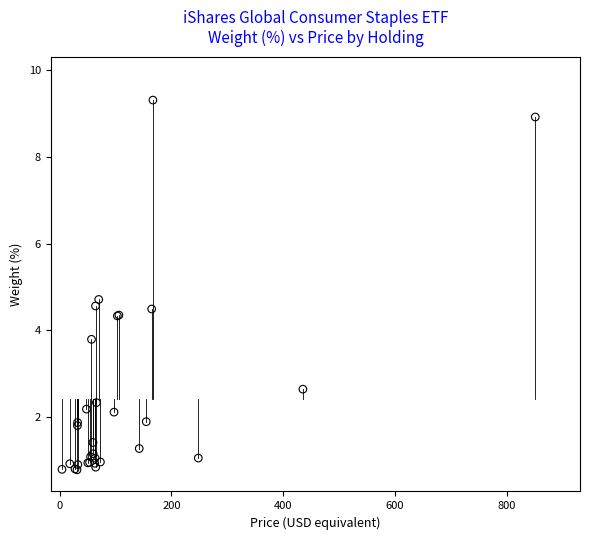

What Y value in the scatter plot is closest to 5?

4.7